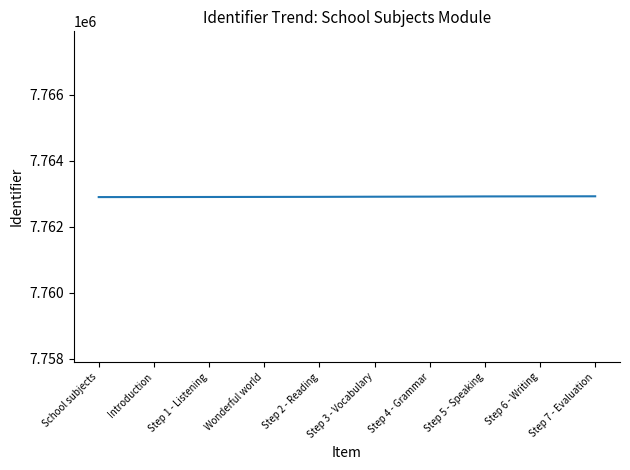

The chart shows a value of 7762898 at Wonderful world. True or false?

True